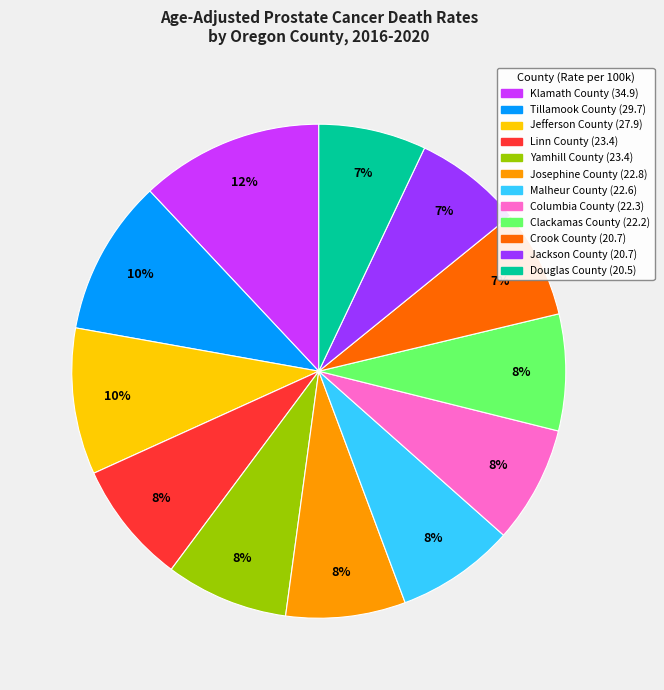

Approximately how many times larger is the value at Yamhill County compared to Josephine County?

1.0